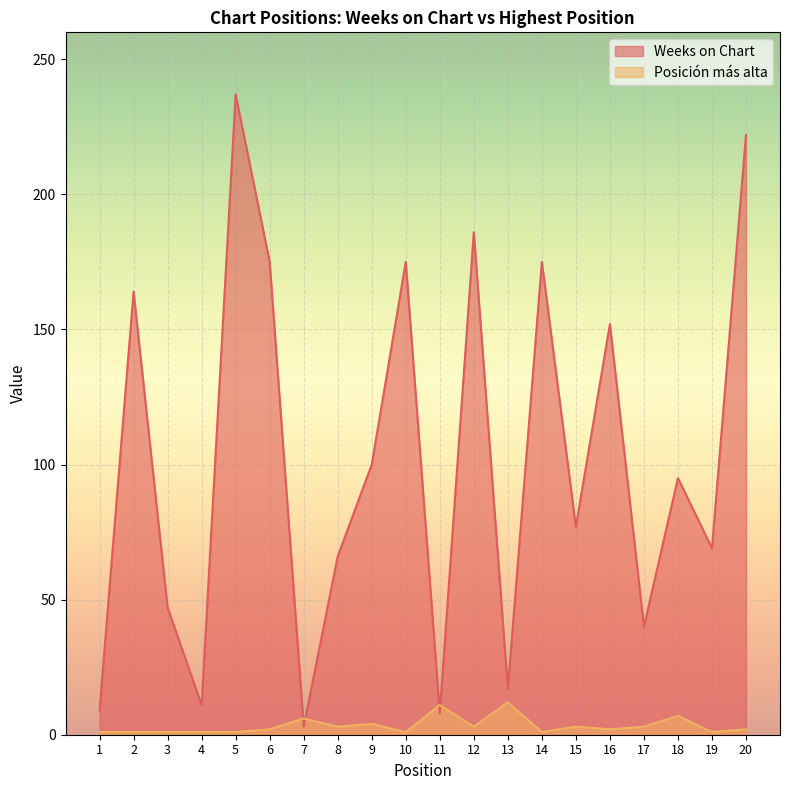

The Weeks on Chart series shows 5 at 7. True or false?

False